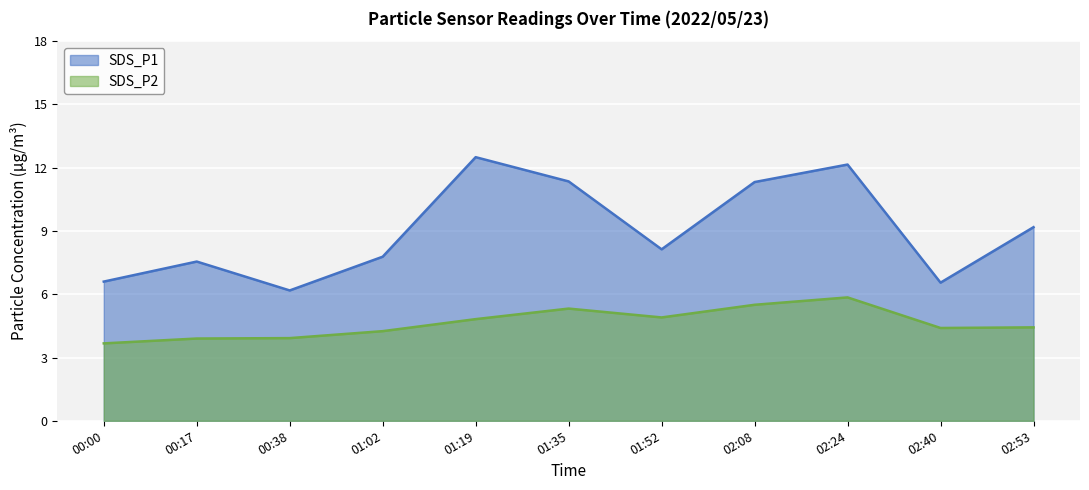

Does the chart display data point markers on the line(s)?

No